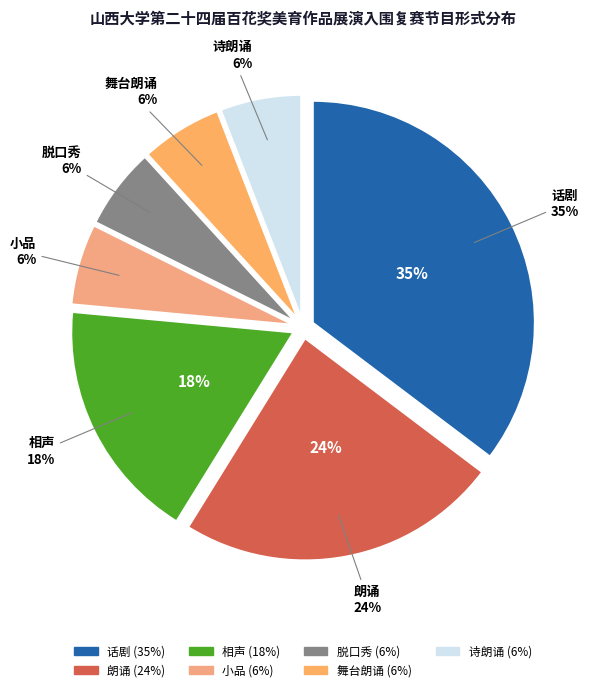

How much of the chart is everything except 舞台朗诵?

94.1%